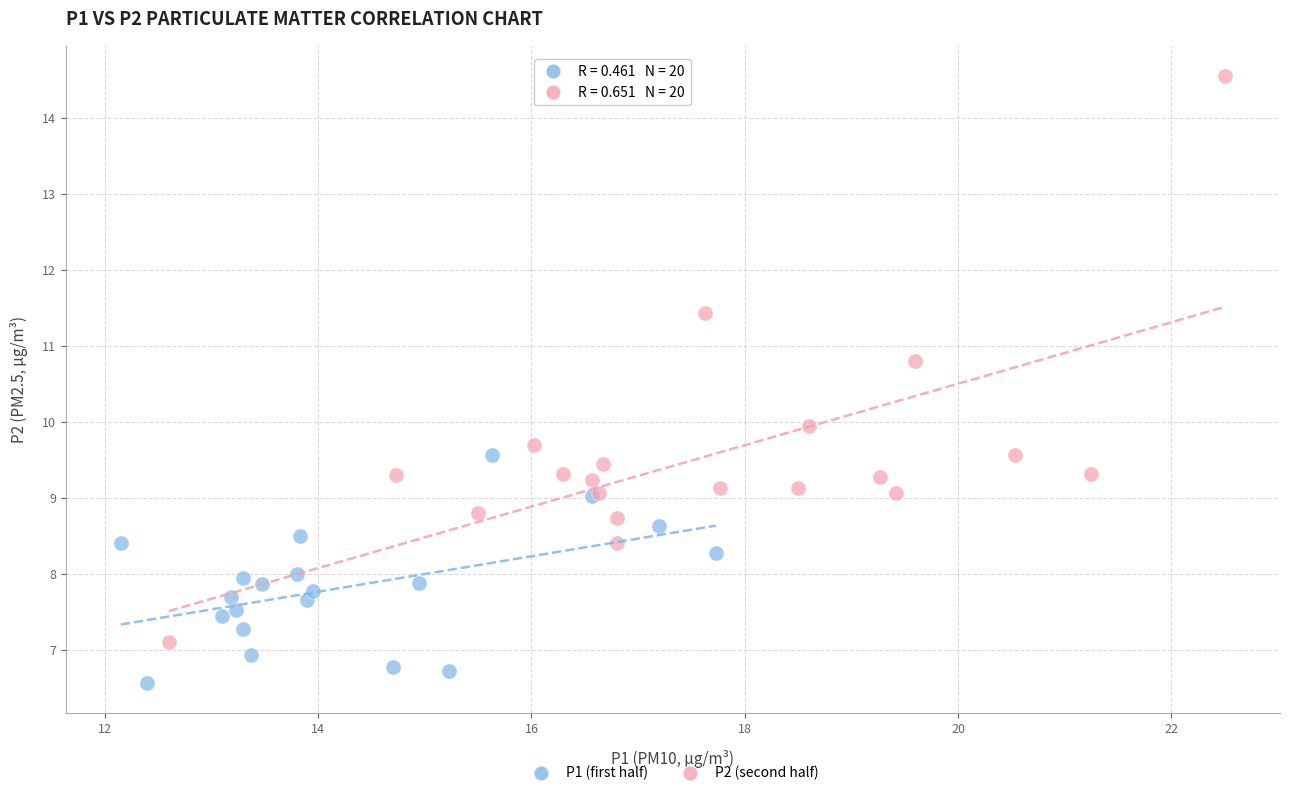

Which series reaches the maximum Y coordinate?

P2 (second half)